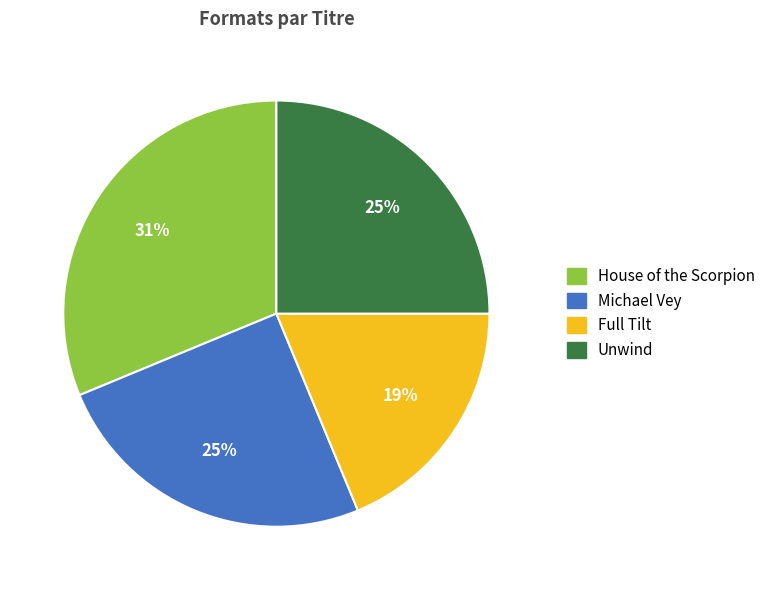

Which category has the biggest portion of the pie?

House of the Scorpion